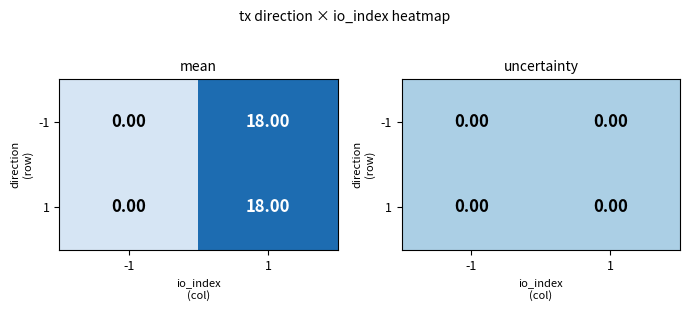

How many values in the 1 series are below 18?

1